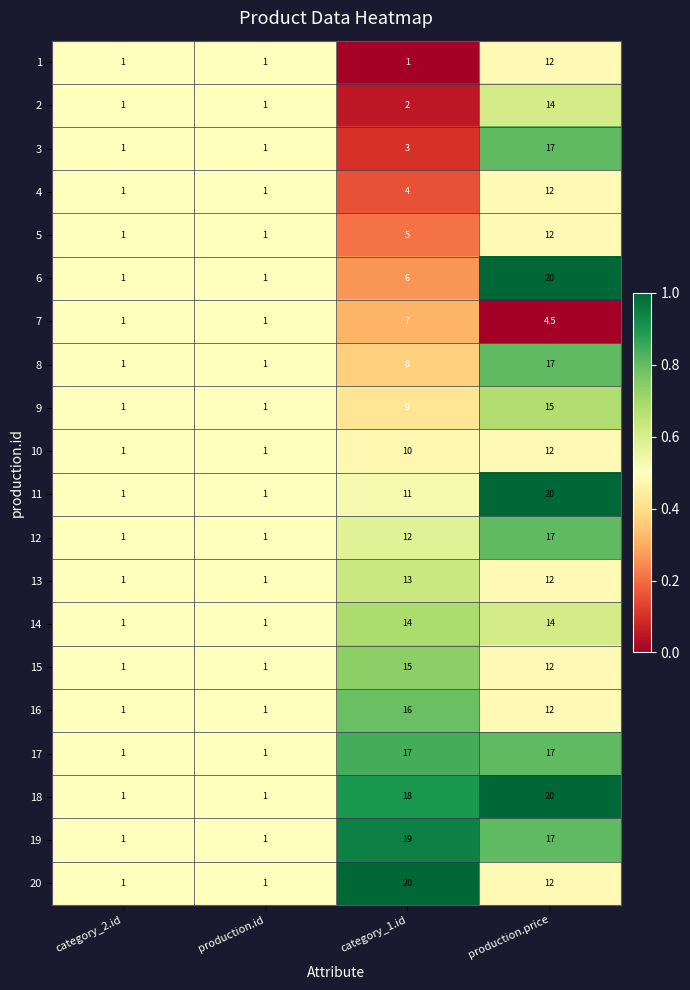

What is the approximate value of 1 at production.price?

12.0